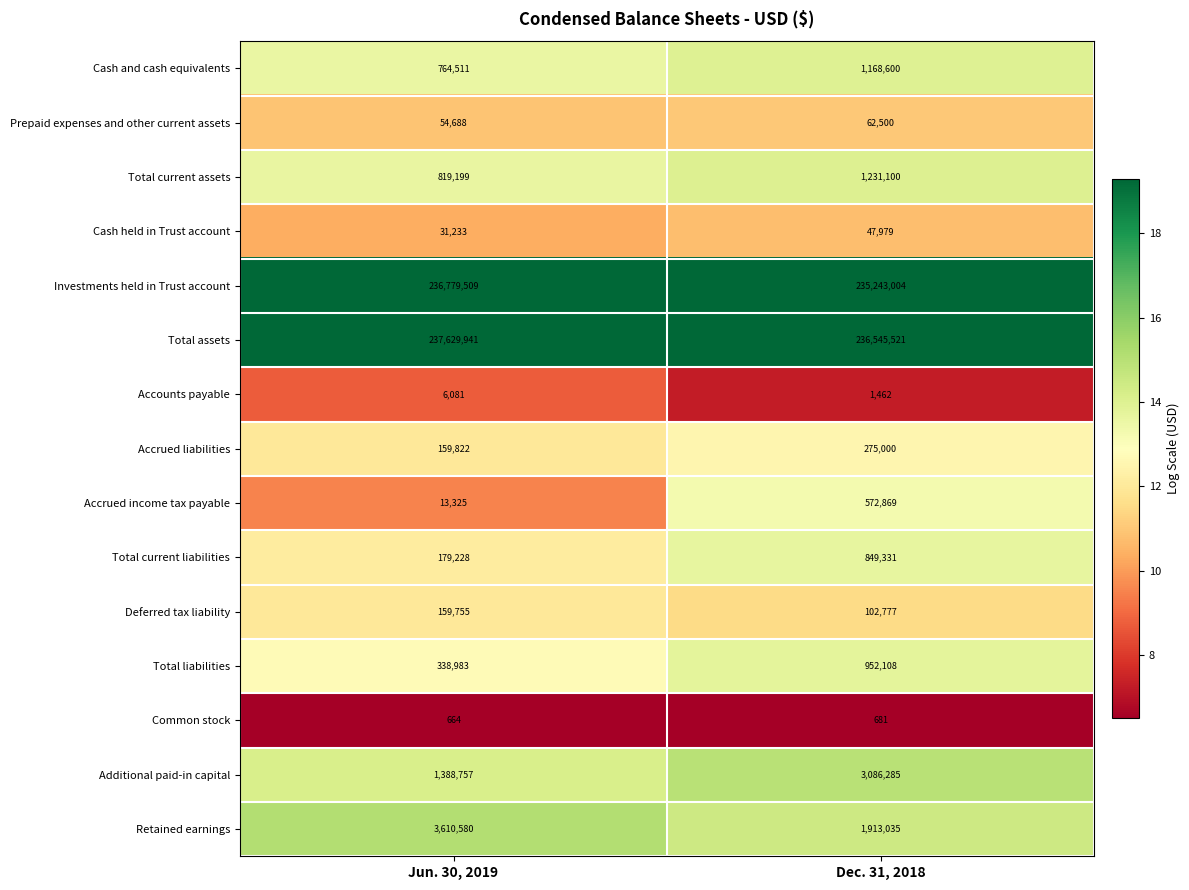

Read the Investments held in Trust account value at Dec. 31, 2018.

235243004